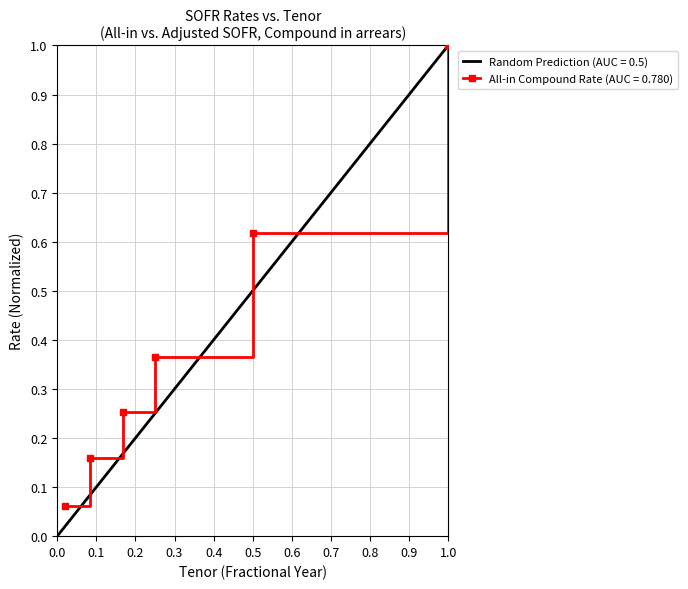

What is the difference between the maximum and second lowest values?

0.8